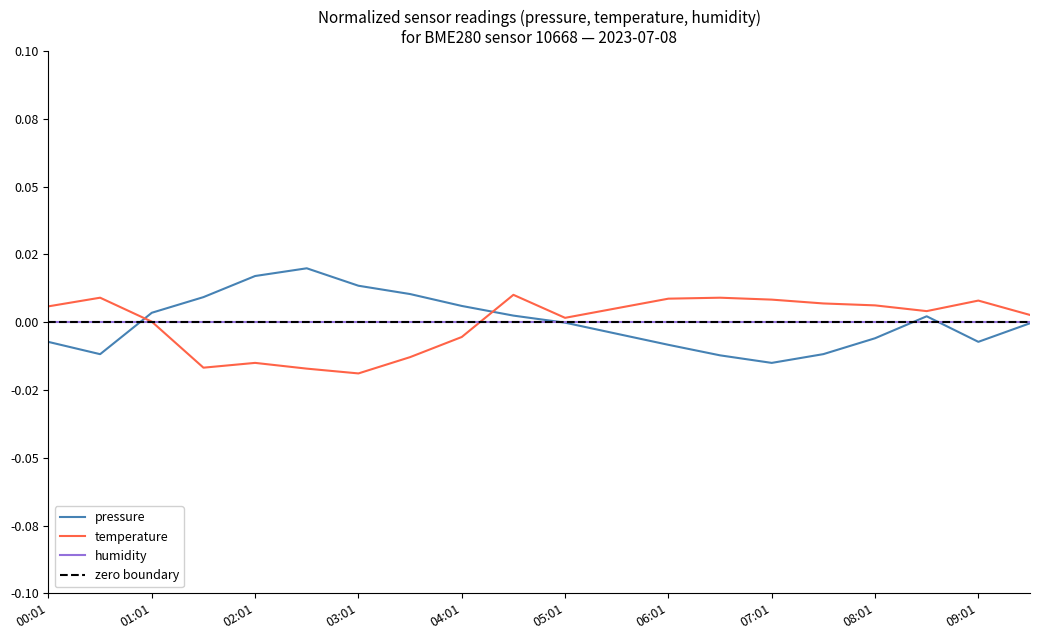

Is the value of pressure at 03:01 greater than the value of temperature at 04:01?

Yes